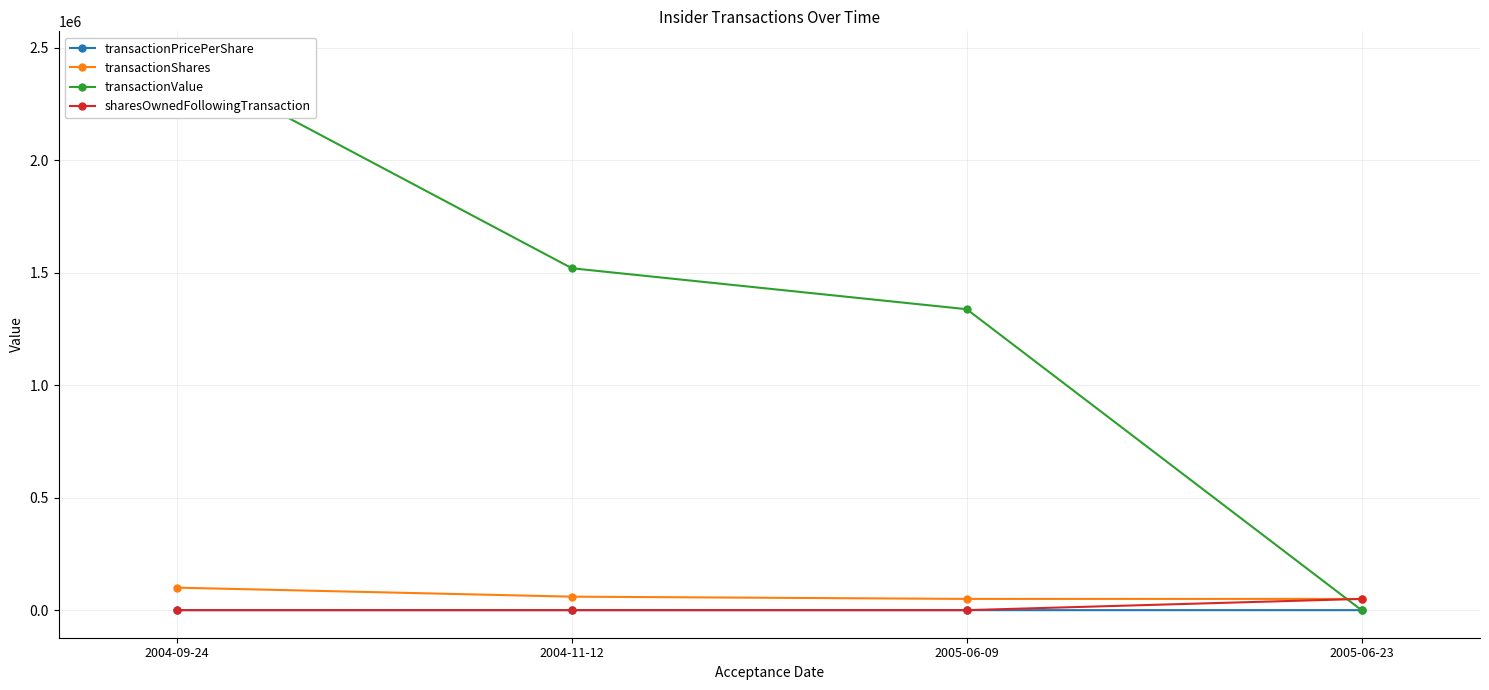

Is it true that transactionPricePerShare equals 17.9 at 2005-06-23?

False